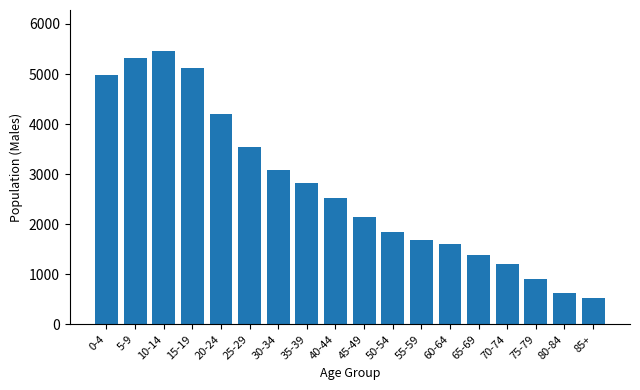

Reading right to left, transcribe all the data shown in this chart.

530	631	905	1196	1382	1605	1684	1852	2153	2521	2829	3083	3543	4200	5118	5460	5327	4973